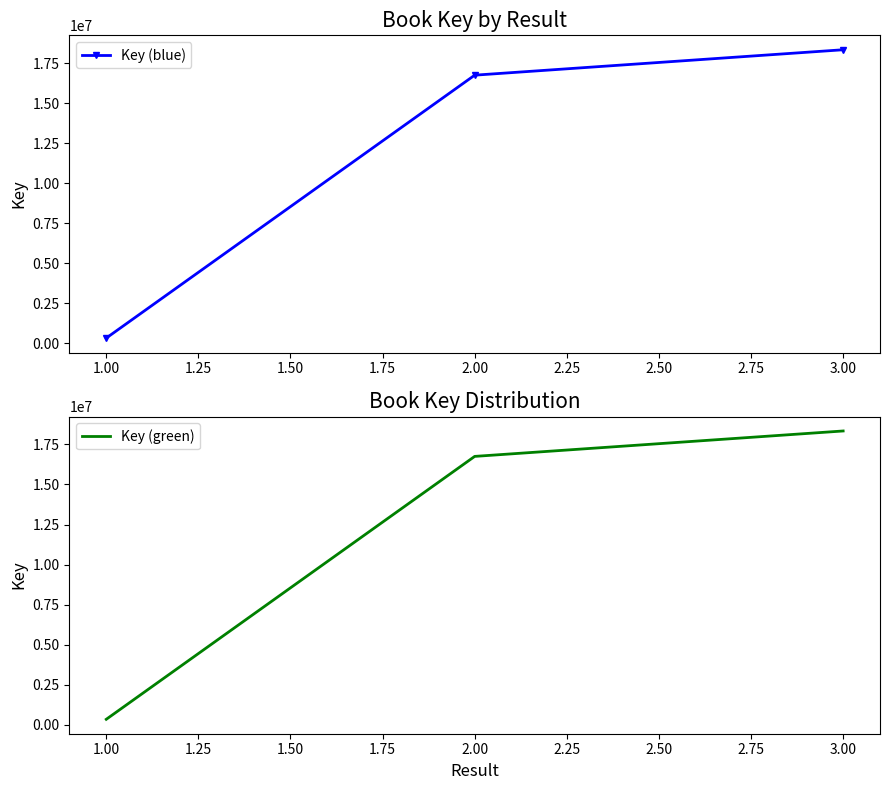

How many data points in Key (green) are less than 16754911?

1